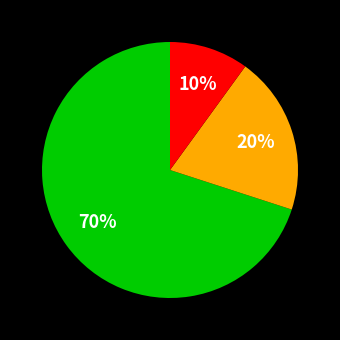

How many slices are in this pie chart?

3